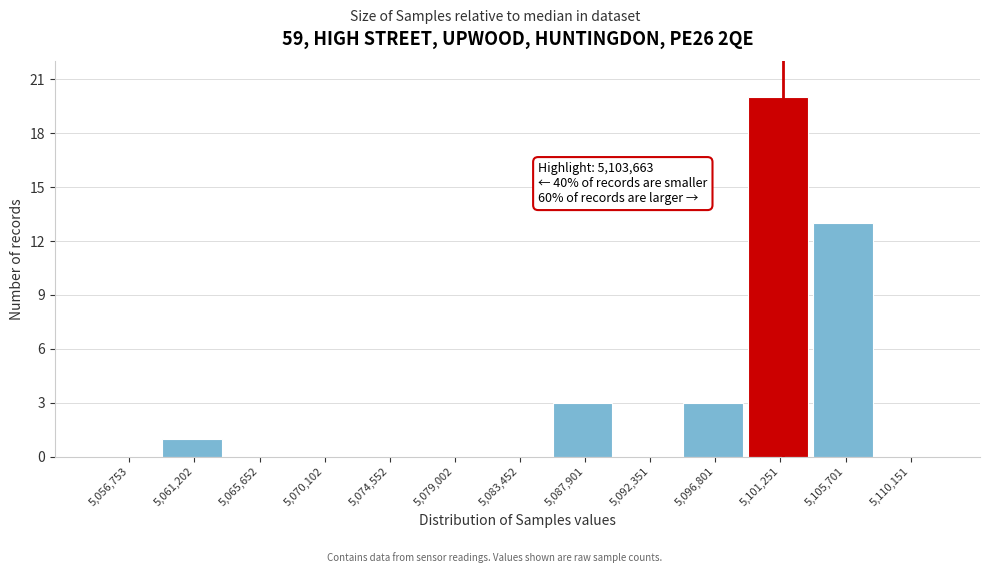

Reading left to right, transcribe all the data shown in this chart.

5,056,753=0	5,061,202=1	5,065,652=0	5,070,102=0	5,074,552=0	5,079,002=0	5,083,452=0	5,087,901=3	5,092,351=0	5,096,801=3	5,101,251=20	5,105,701=13	5,110,151=0